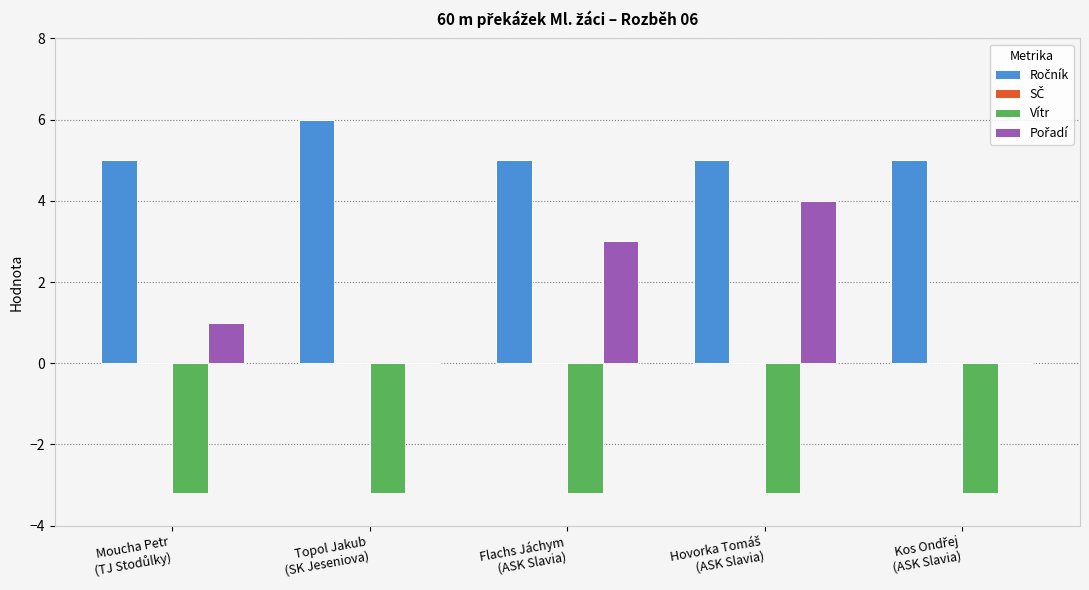

Which category has the highest value across all series?

Topol Jakub
(SK Jeseniova)